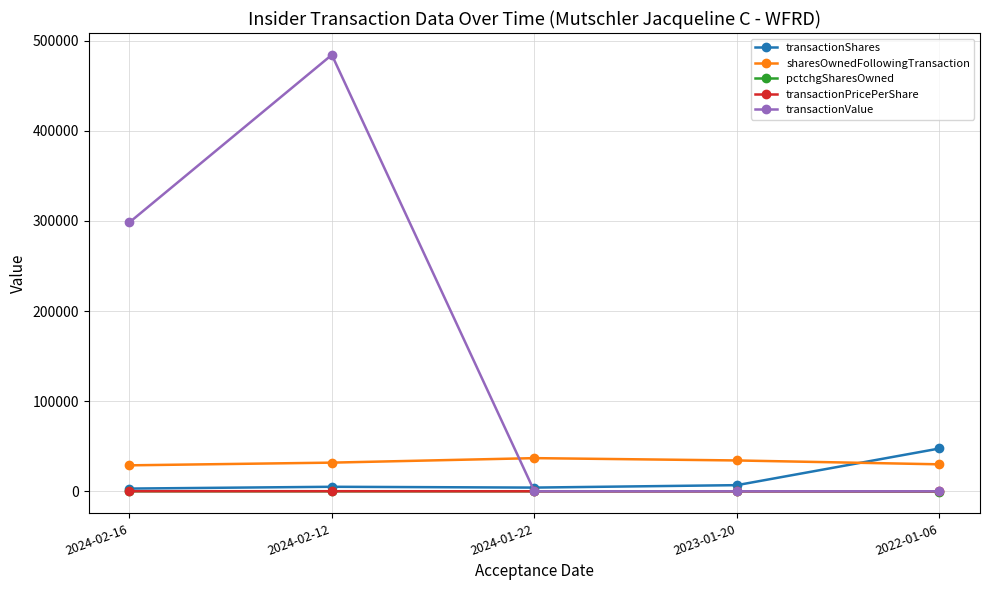

What is the average value of the transactionValue series?

156552.0